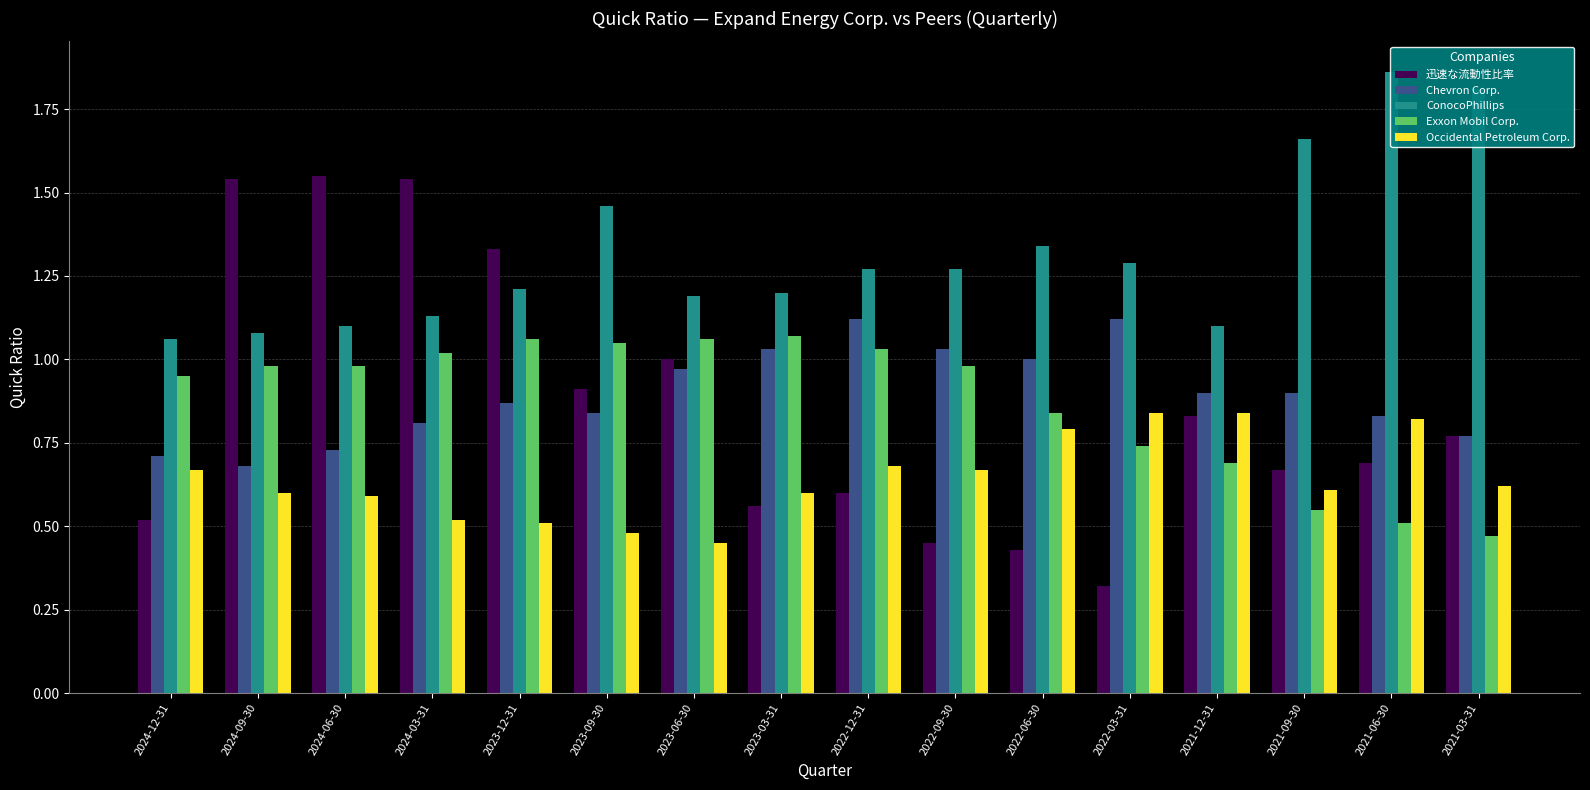

The Chevron Corp. series shows 0.4 at 2022-03-31. True or false?

False